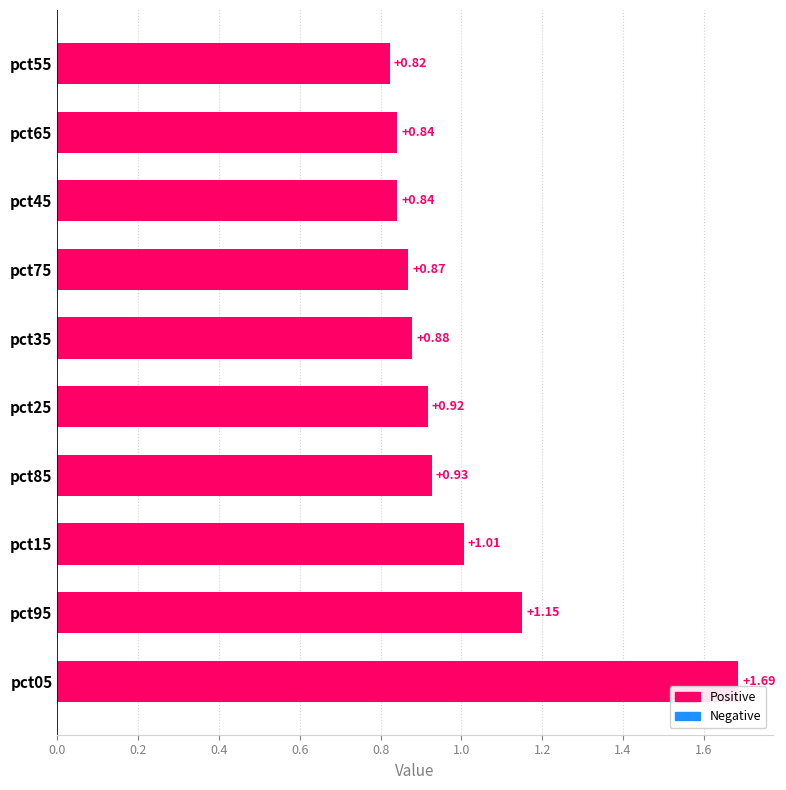

What is the difference between the values at pct95 and pct75?

0.3